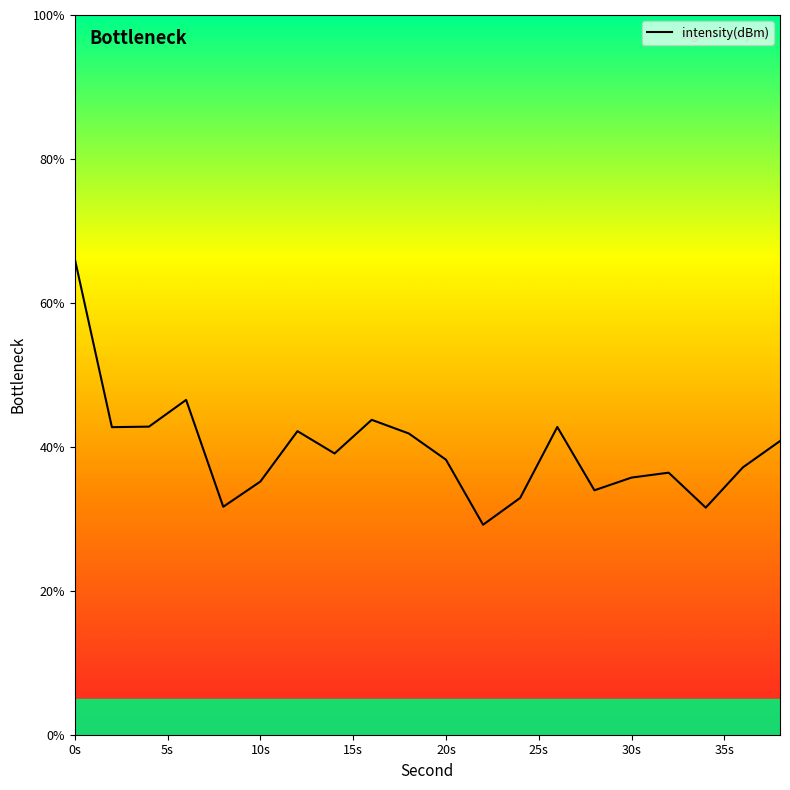

What is the minimum value shown in the chart?

29.2